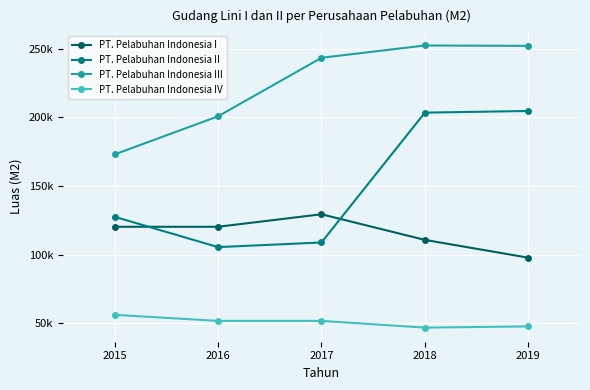

True or false: PT. Pelabuhan Indonesia II and PT. Pelabuhan Indonesia IV cross at least once.

False